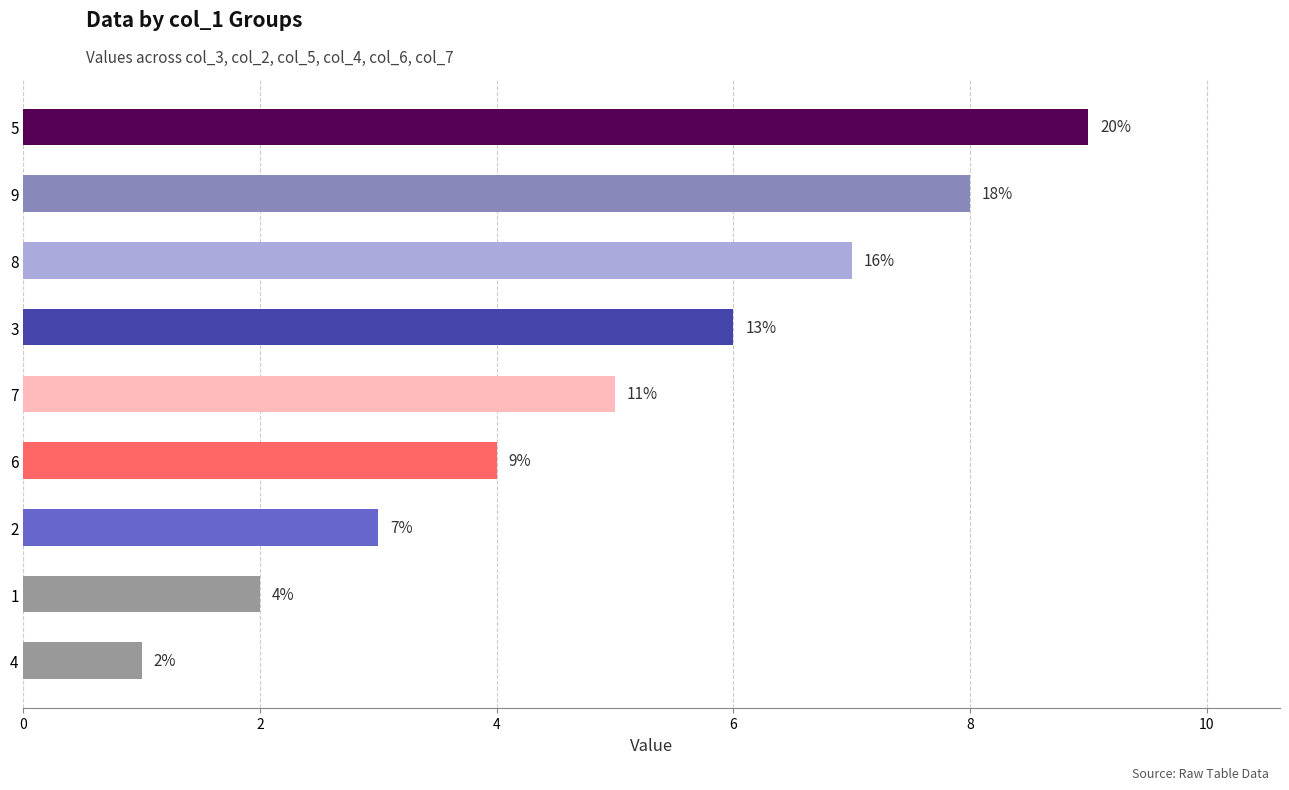

Does the chart contain any negative values?

No